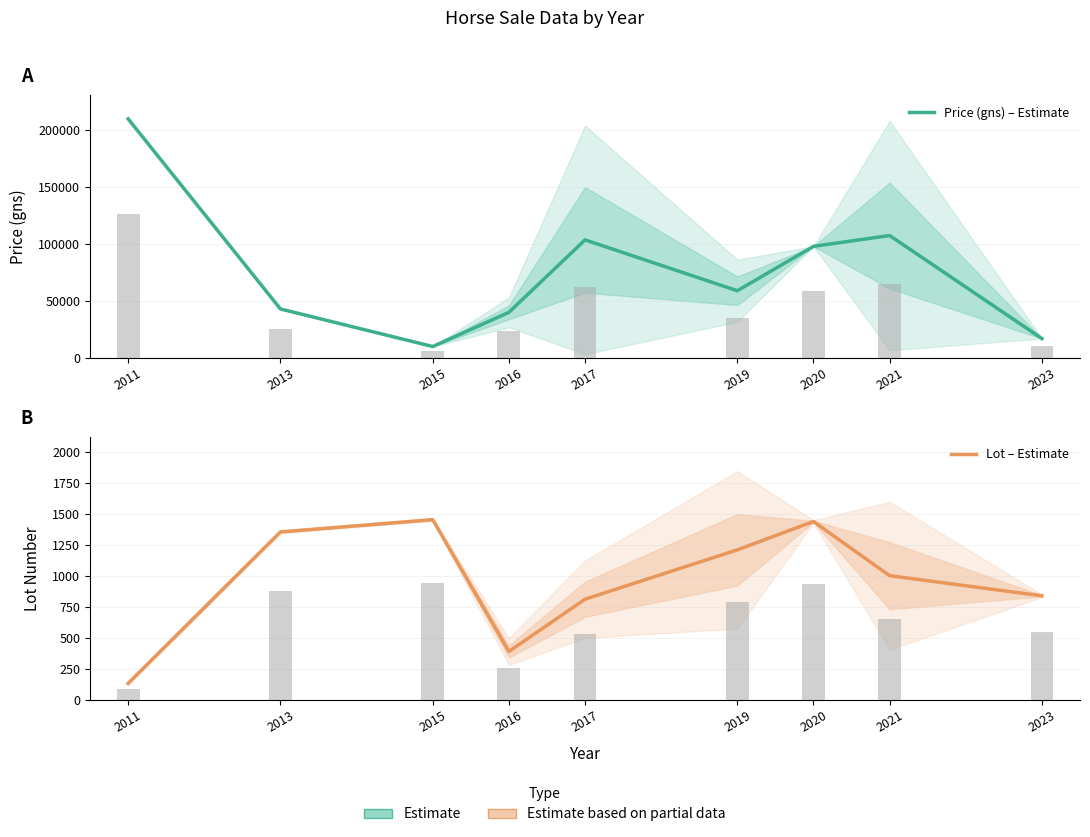

Reading left to right, transcribe all the data shown in this chart.

Price (gns) – Estimate: 2011=210000.0	2013=43000.0	2015=10000.0	2016=40000.0	2017=103666.7	2019=59000.0	2020=98000.0	2021=107500.0	2023=17000.0
Lot – Estimate: 2011=133.0	2013=1354.0	2015=1453.0	2016=390.0	2017=811.3	2019=1209.5	2020=1438.0	2021=1001.0	2023=839.0